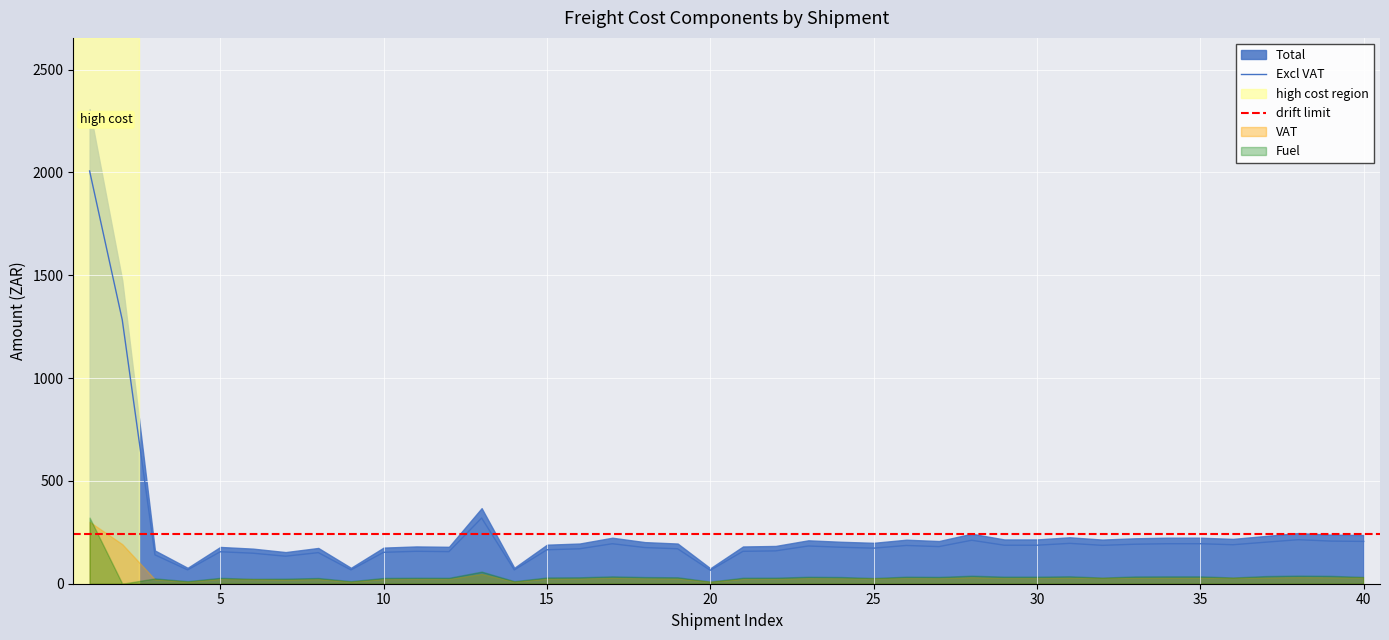

Reading right to left, what are all the values shown in this chart?

Excl VAT: 205.8	207.3	214.1	202.0	189.6	194.6	194.6	192.1	186.7	196.3	187.2	187.2	211.4	180.5	186.1	173.0	177.3	183.5	159.7	157.5	65.3	170.0	175.9	194.5	170.0	165.0	67.2	319.5	156.1	157.7	152.7	67.2	151.2	133.7	148.4	155.5	67.2	140.4	1282.3	2007.0
VAT: 30.9	31.1	32.1	30.3	28.4	29.2	29.2	28.8	28.0	29.4	28.1	28.1	31.7	27.1	27.9	25.9	26.6	27.5	24.0	23.6	9.8	25.5	26.4	29.2	25.5	24.8	10.1	47.9	23.4	23.6	22.9	10.1	22.7	20.1	22.3	23.3	10.1	21.1	192.3	301.0
Total: 236.7	238.4	246.2	232.3	218.0	223.8	223.8	220.9	214.7	225.7	215.3	215.3	243.1	207.5	214.0	198.9	203.9	211.1	183.7	181.1	75.1	195.4	202.3	223.7	195.4	189.8	77.3	367.4	179.5	181.3	175.6	77.3	173.9	153.8	170.7	178.8	77.3	161.5	1474.7	2308.0
Freight: 172.9	169.2	174.7	164.8	159.2	158.8	158.8	156.8	156.8	160.2	152.8	152.8	172.5	147.3	151.8	145.3	144.7	149.8	130.3	128.5	54.9	138.7	143.5	158.7	138.7	134.7	54.9	260.7	127.4	128.6	124.6	54.9	123.4	109.1	124.6	126.9	54.9	114.6	1046.3	1685.5
Fuel: 33.0	38.1	39.4	37.2	30.4	35.8	35.8	35.4	29.9	36.1	34.5	34.5	38.9	33.2	34.2	27.7	32.6	33.8	29.4	29.0	10.5	31.3	32.4	35.8	31.3	30.4	12.4	58.8	28.7	29.0	28.1	12.4	27.8	24.6	23.8	28.6	12.4	25.8	0.0	321.4